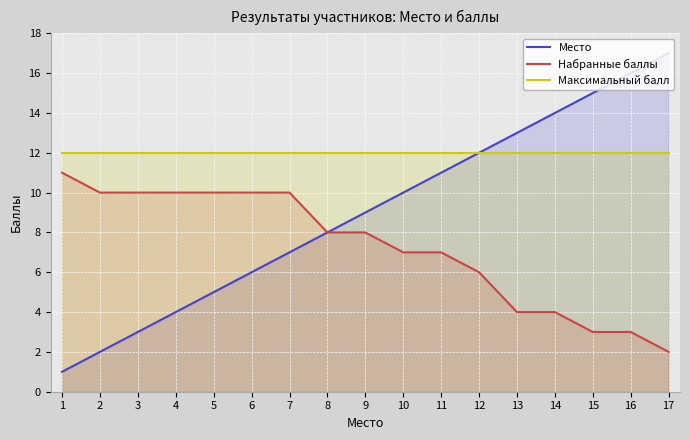

True or false: Набранные баллы and Место intersect in this chart.

False